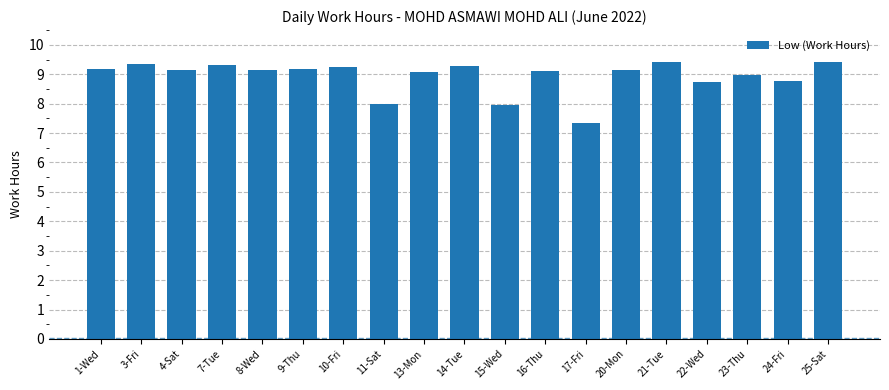

What is the change in value from 10-Fri to 24-Fri?

-0.5